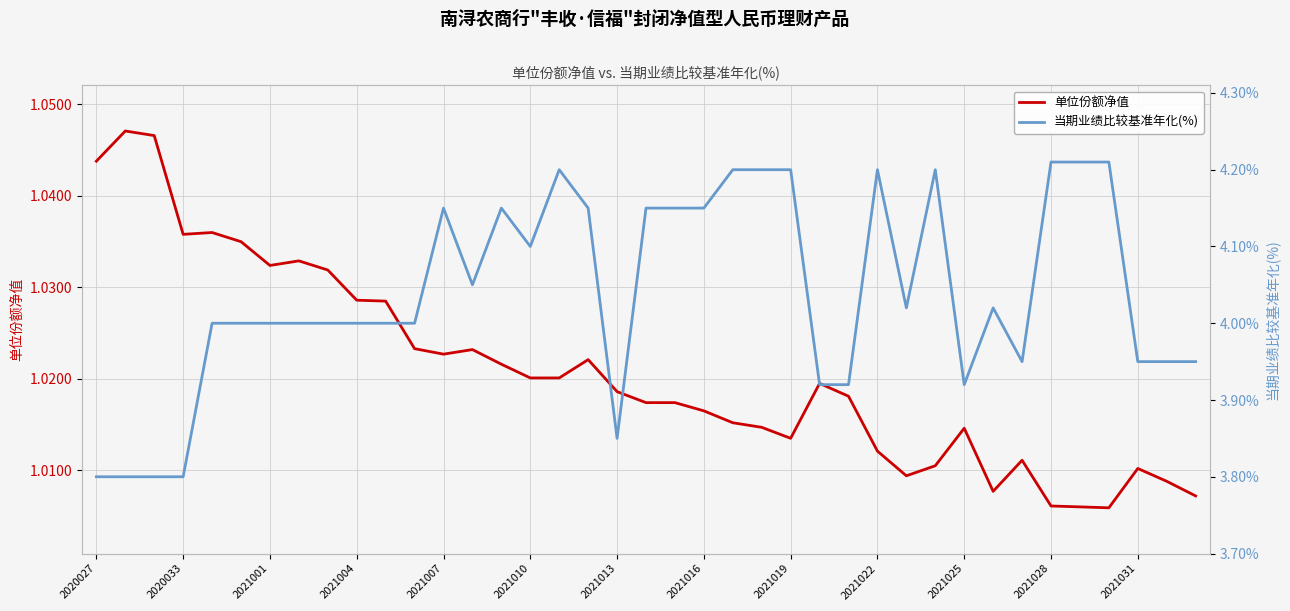

What is the spread (max minus min) of values at 20?

3.1